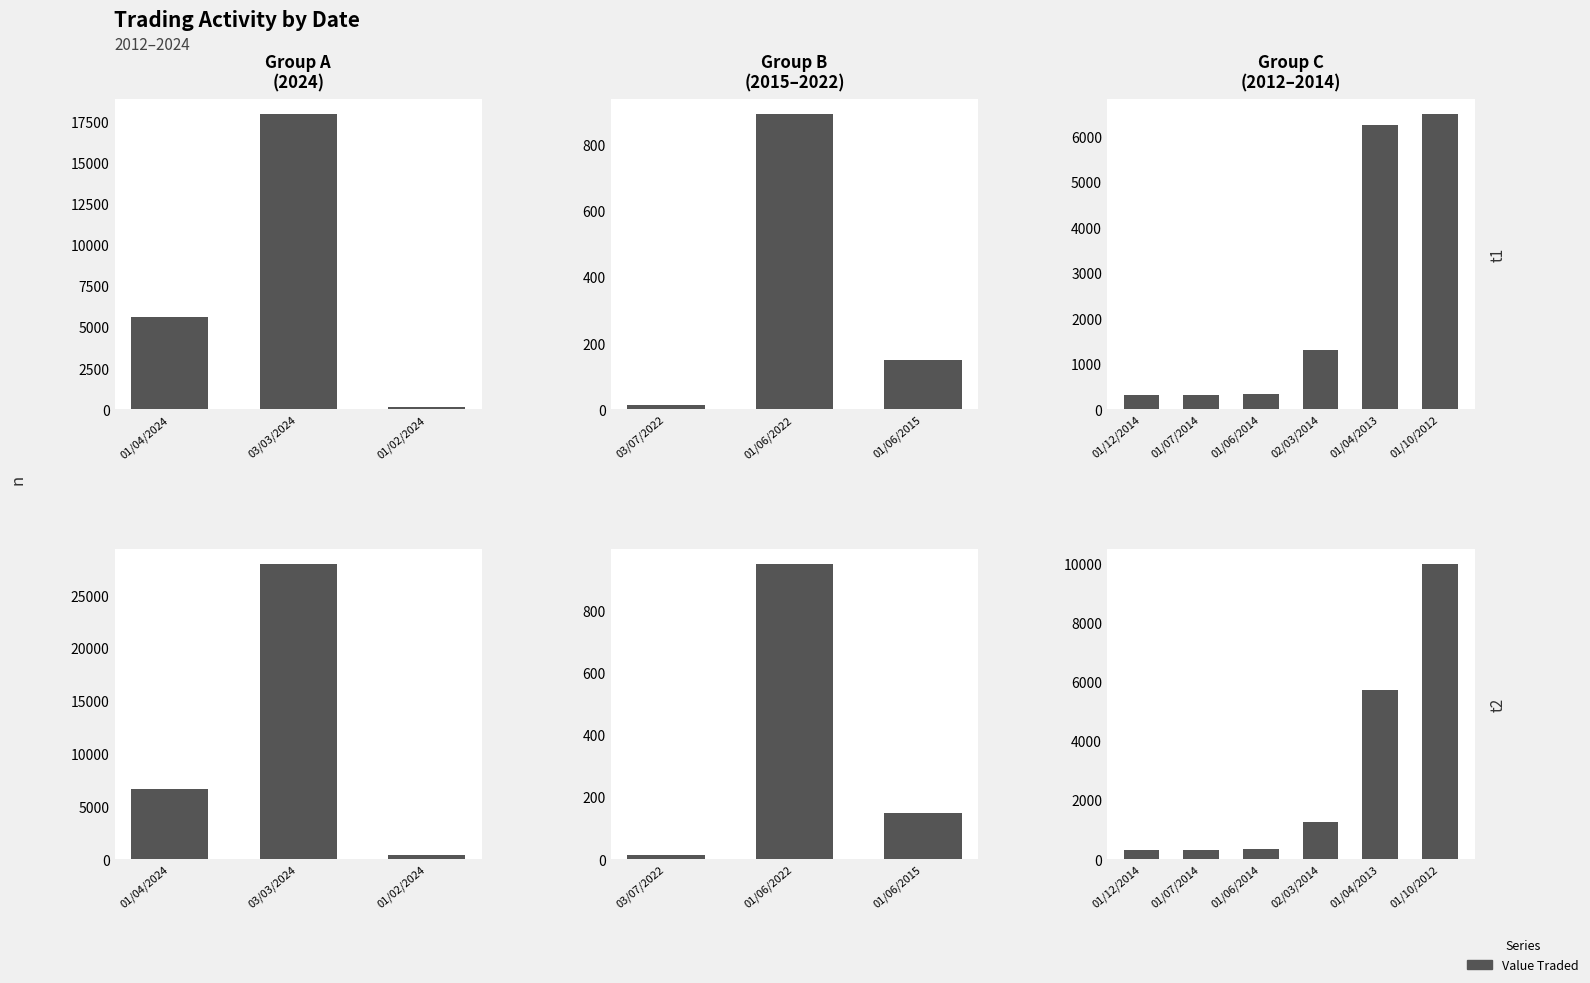

The Value Traded series shows 170 at 01/06/2014. True or false?

False